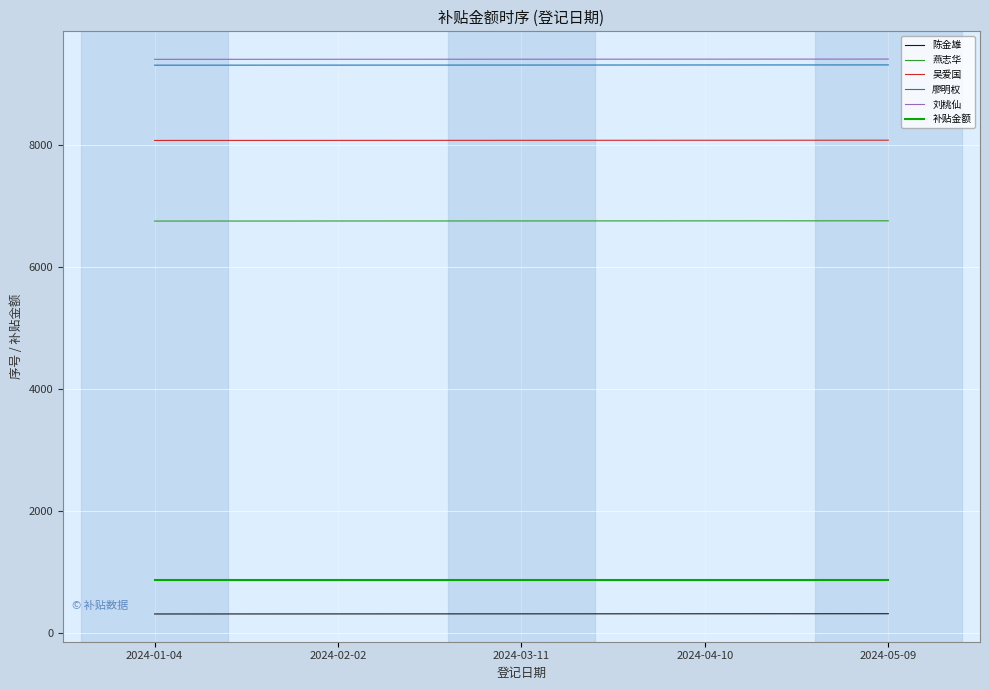

True or false: 廖明权 and 吴爱国 cross at least once.

False